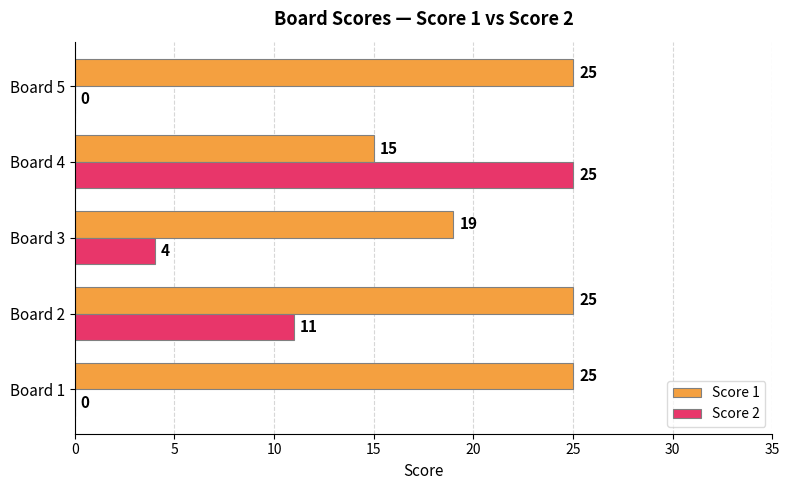

The value of Score 1 at Board 5 is 45. True or false?

False